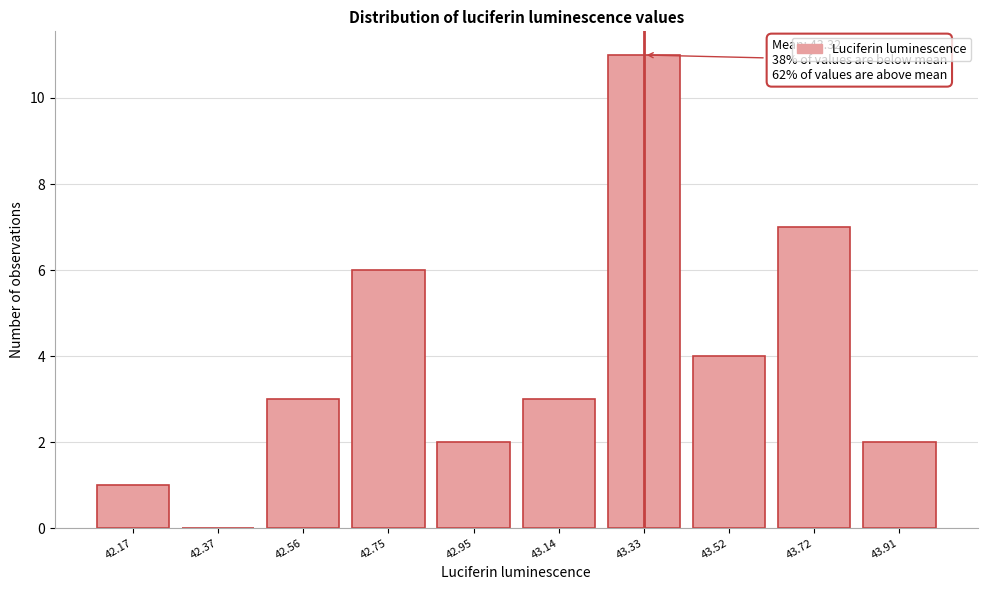

Reading left to right, extract all data points from this chart.

42.17=1	42.37=0	42.56=3	42.75=6	42.95=2	43.14=3	43.33=11	43.52=4	43.72=7	43.91=2